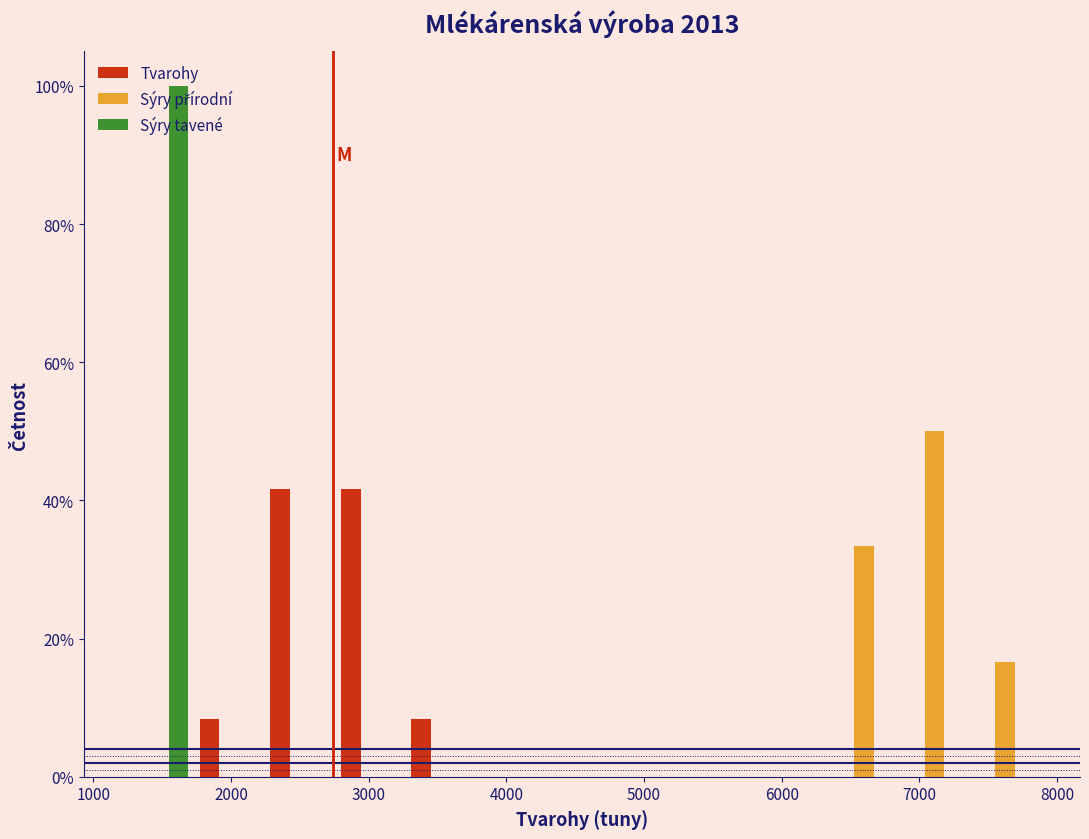

Reading left to right, transcribe this chart: for each range on the x-axis, give the height of each series' bar. Neither the bar edges nor the heights are printed on the chart, so give them approximately, as read against the axes.

1200 to 1700: Tvarohy=0	Sýry přírodní=0	Sýry tavené=100
1700 to 2200: Tvarohy=8	Sýry přírodní=0	Sýry tavené=0
2200 to 2800: Tvarohy=42	Sýry přírodní=0	Sýry tavené=0
2800 to 3300: Tvarohy=42	Sýry přírodní=0	Sýry tavené=0
3300 to 3800: Tvarohy=8	Sýry přírodní=0	Sýry tavené=0
3800 to 4300: Tvarohy=0	Sýry přírodní=0	Sýry tavené=0
4300 to 4800: Tvarohy=0	Sýry přírodní=0	Sýry tavené=0
4800 to 5300: Tvarohy=0	Sýry přírodní=0	Sýry tavené=0
5300 to 5800: Tvarohy=0	Sýry přírodní=0	Sýry tavené=0
5800 to 6300: Tvarohy=0	Sýry přírodní=0	Sýry tavené=0
6300 to 6900: Tvarohy=0	Sýry přírodní=34	Sýry tavené=0
6900 to 7400: Tvarohy=0	Sýry přírodní=50	Sýry tavené=0
7400 to 7900: Tvarohy=0	Sýry přírodní=16	Sýry tavené=0